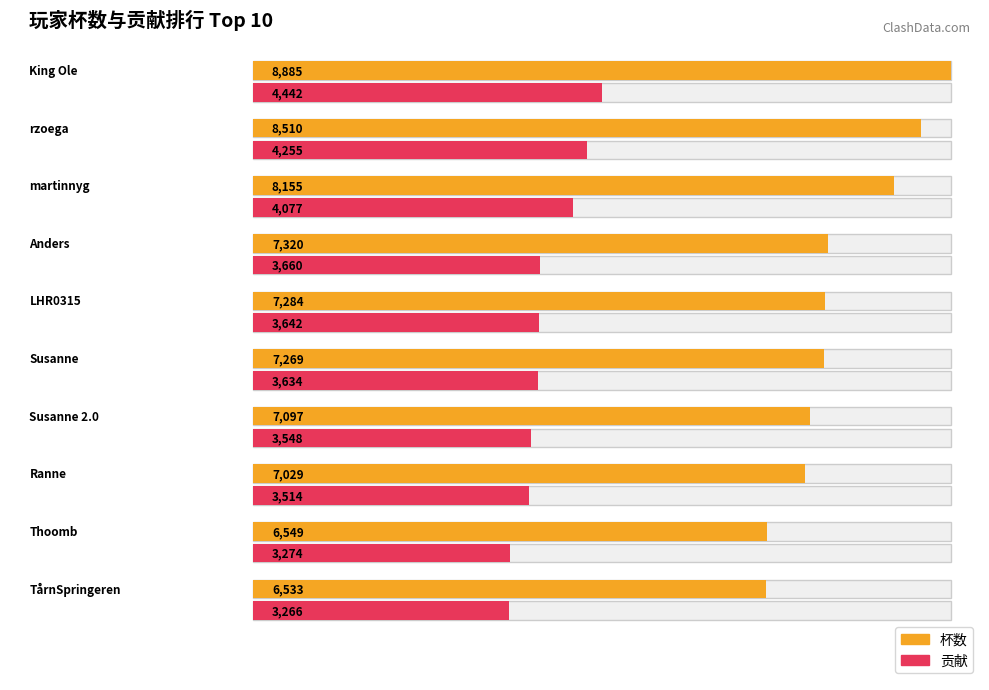

What position from the right is Susanne 2.0?

4